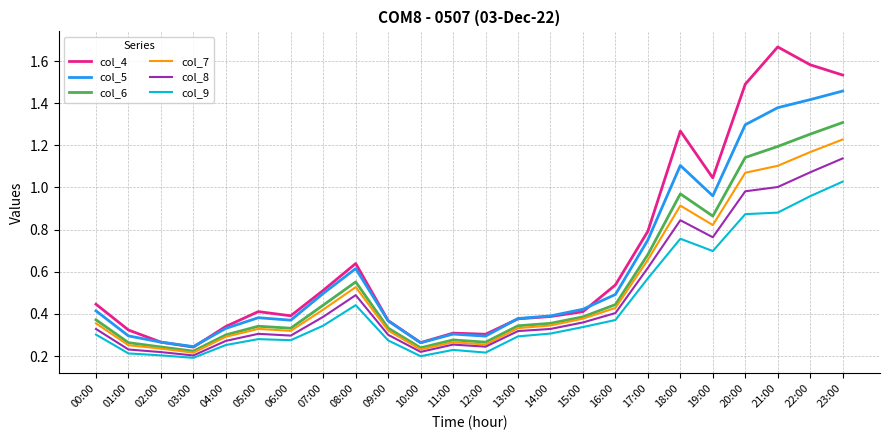

True or false: col_9 has a value of 0.5 at 14:00.

False